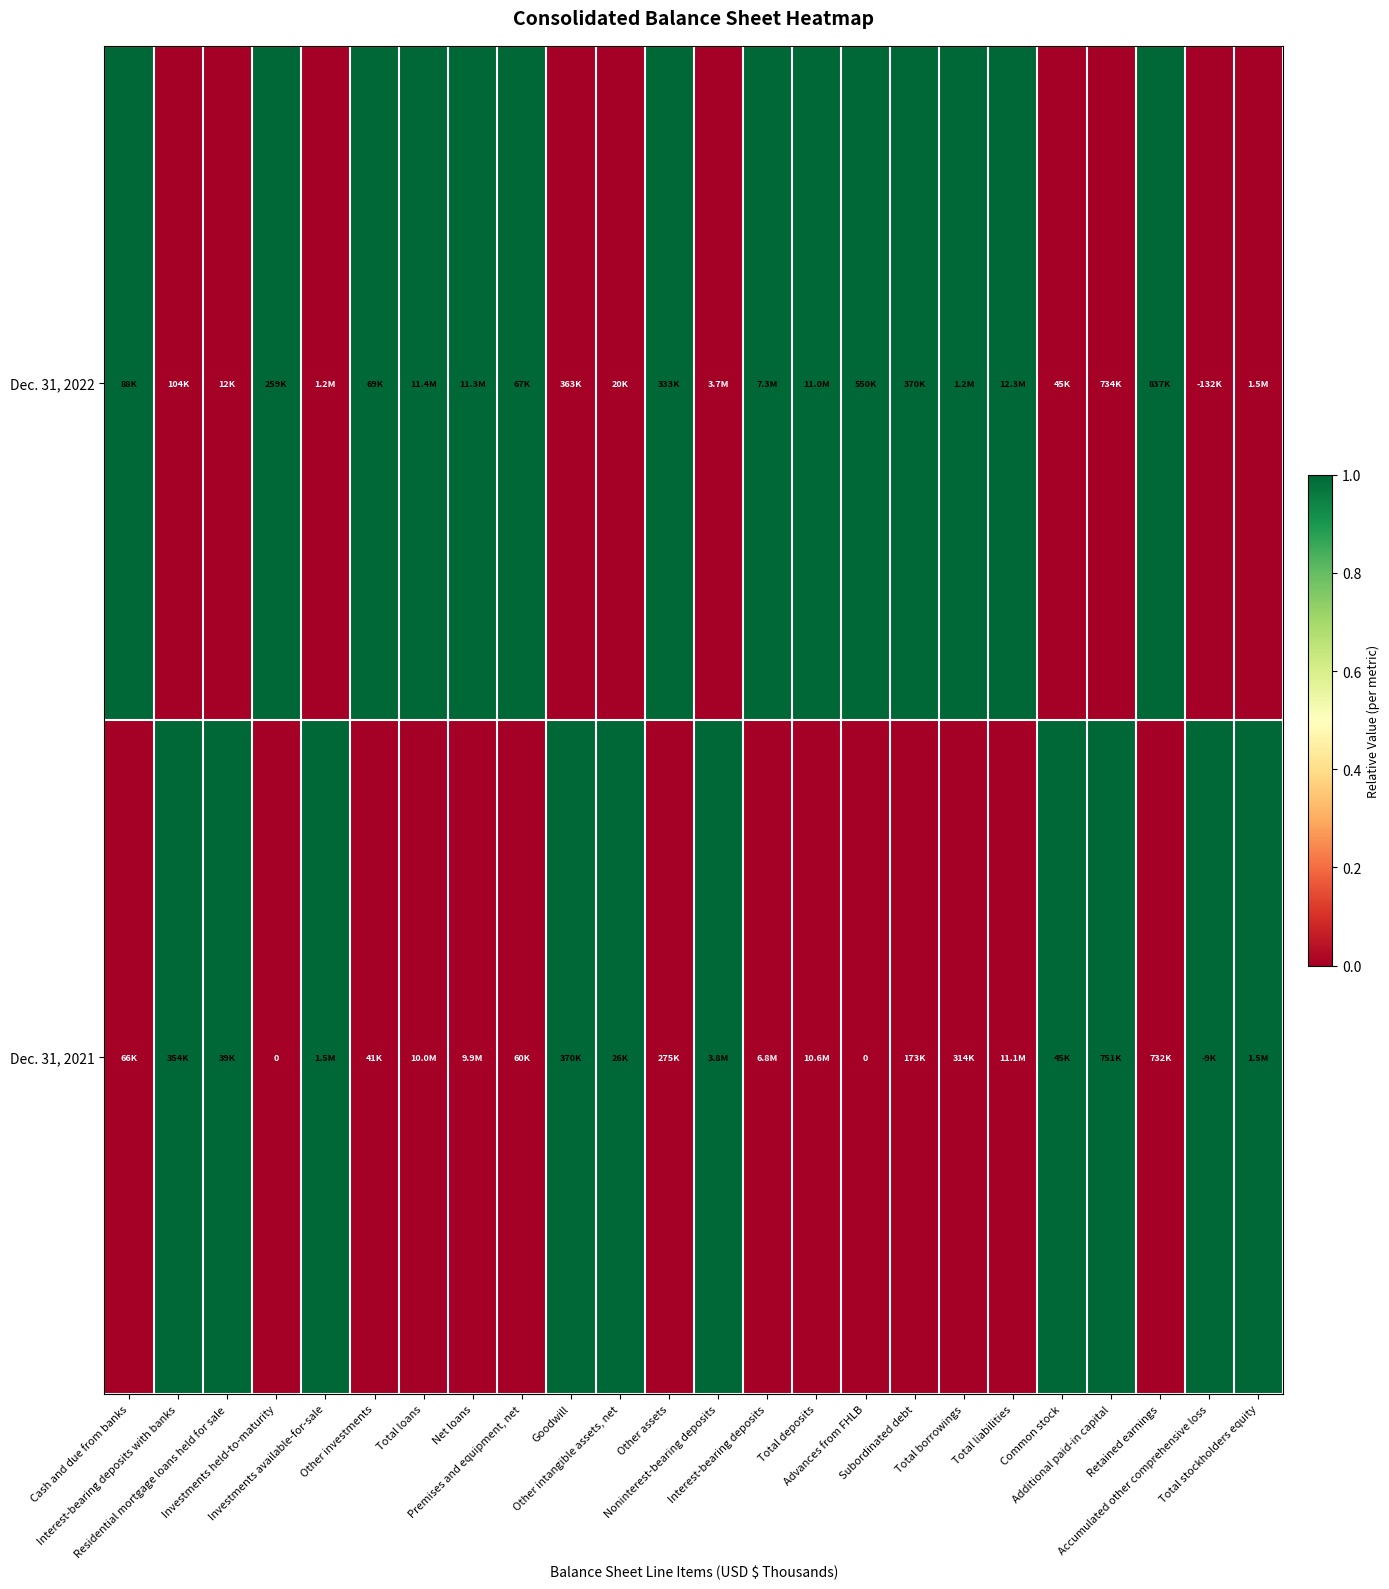

What is the total value across all series at Interest-bearing deposits with banks?

1